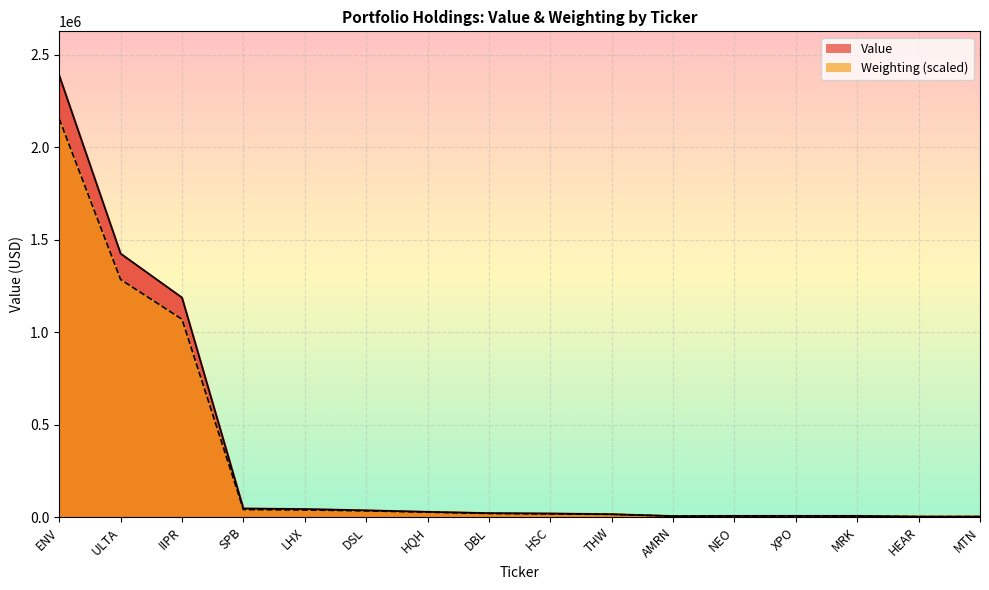

What is the value of the Weighting point at the 15th from the left?

2389